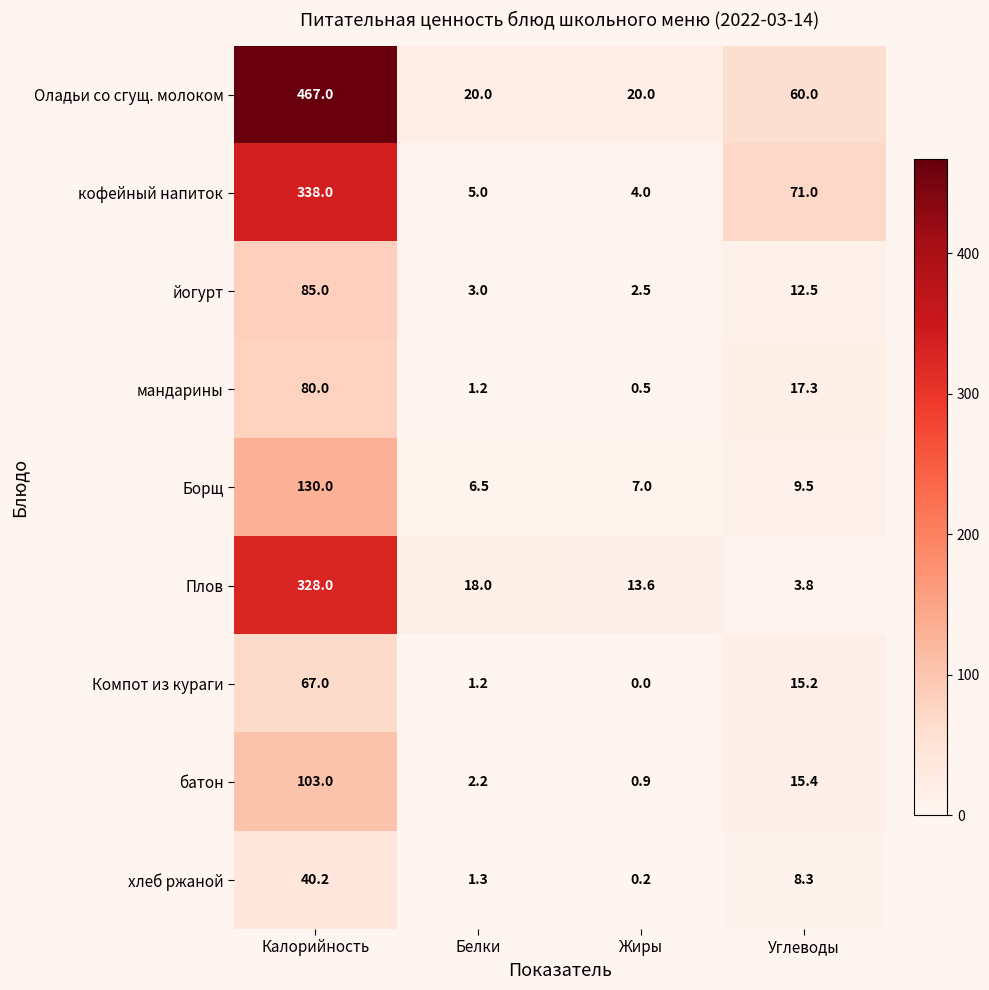

Which series has the largest total across all categories?

Оладьи со сгущ. молоком